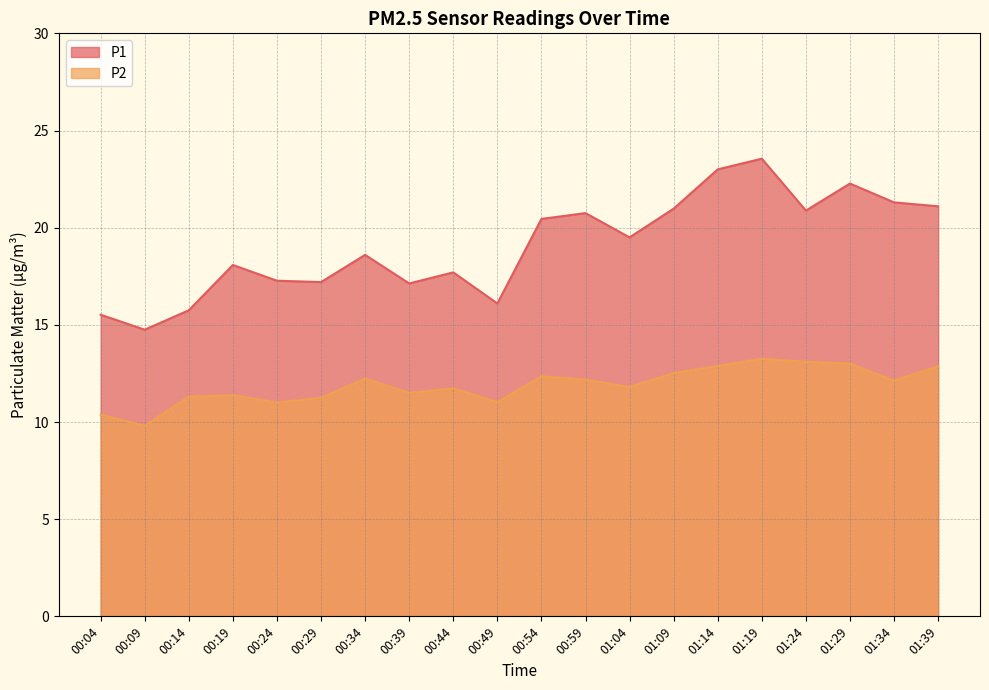

What is the difference between the maximum and minimum values in the P2 series?

3.4